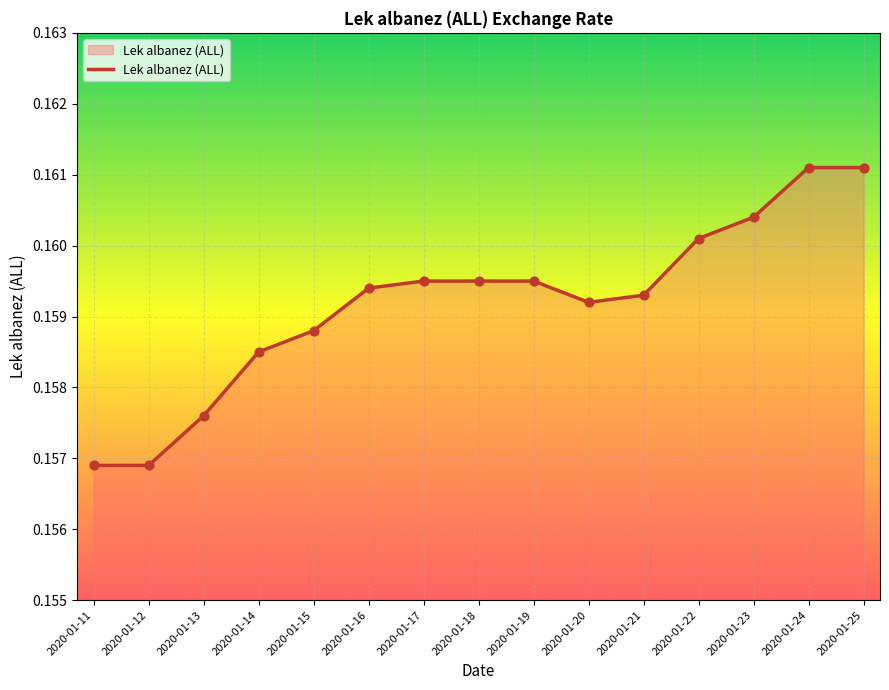

Between 2020-01-18 and 2020-01-21, which is larger?

2020-01-18